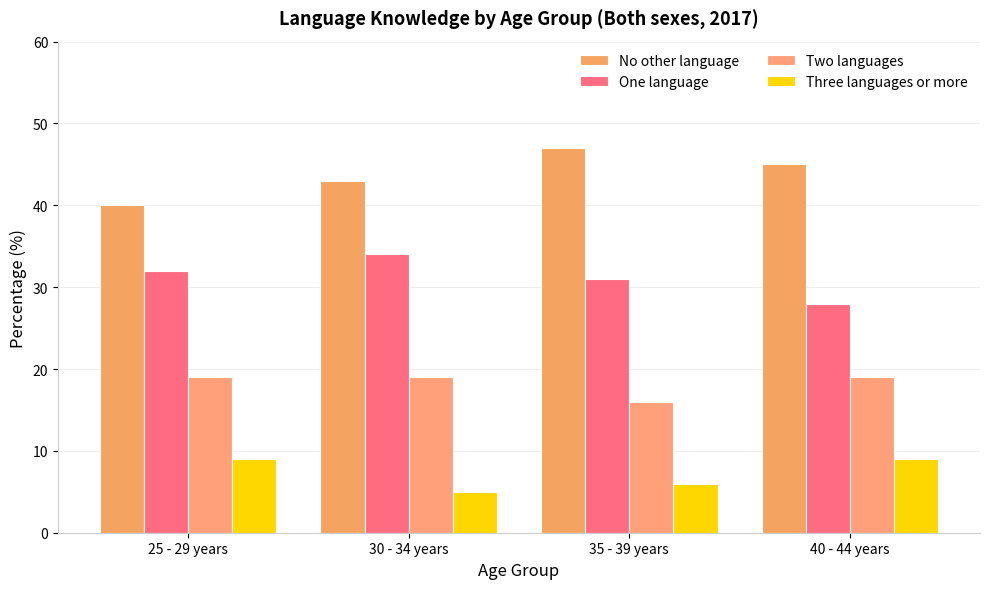

Which has a higher value, 35 - 39 years or 40 - 44 years?

35 - 39 years